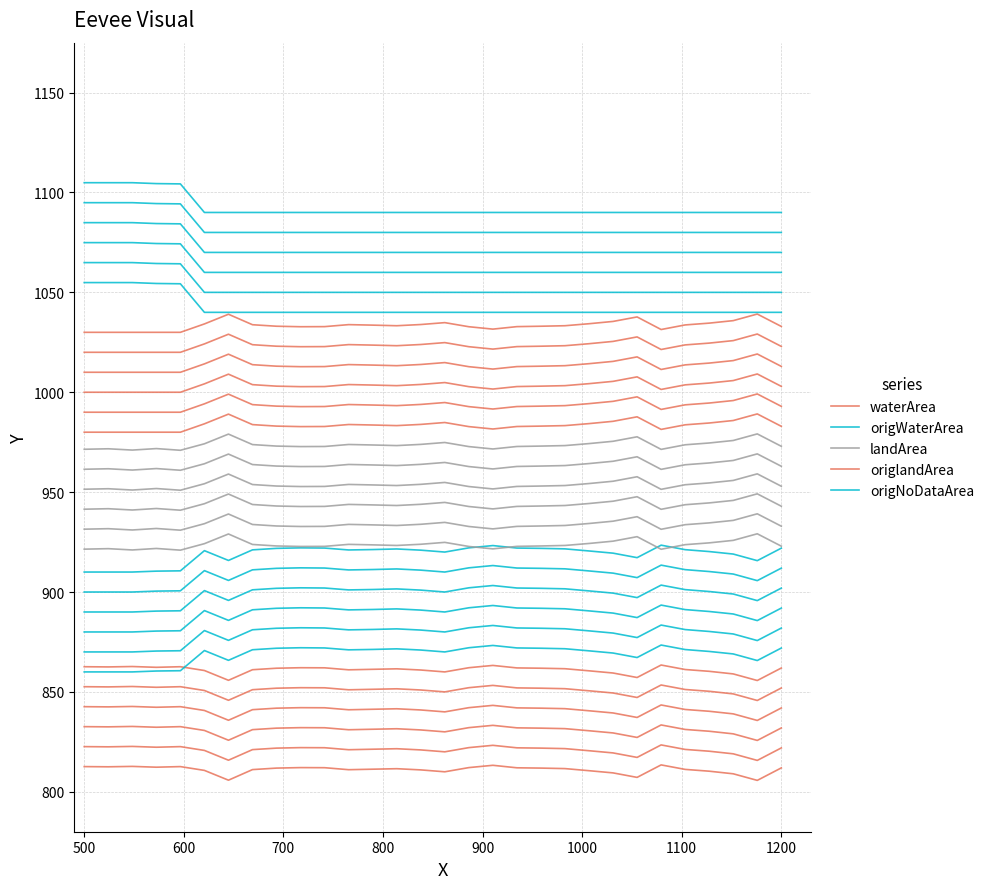

What are all the series names shown in the legend?

waterArea, origWaterArea, landArea, origlandArea, origNoDataArea